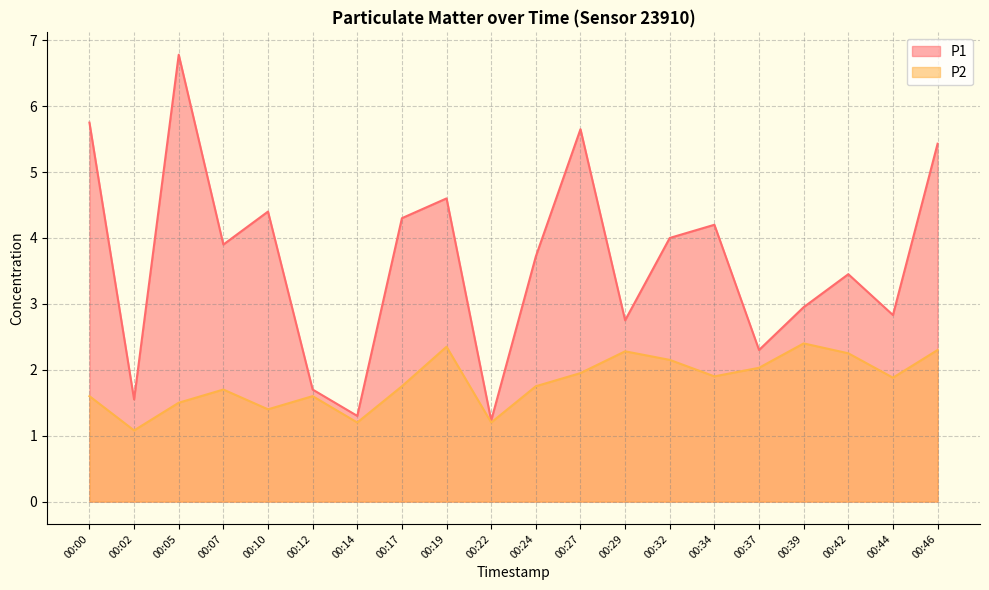

How many lines are shown in the chart?

2